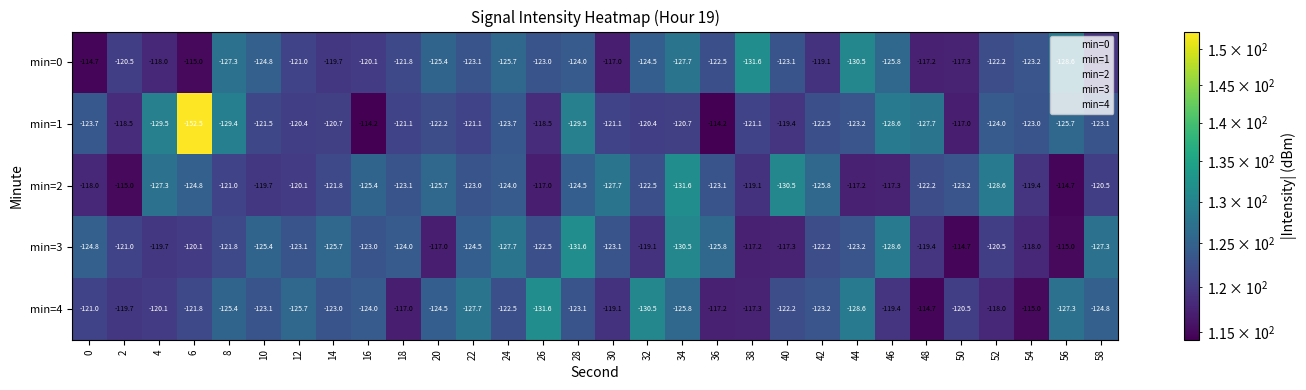

What is the smallest value displayed?

-152.5